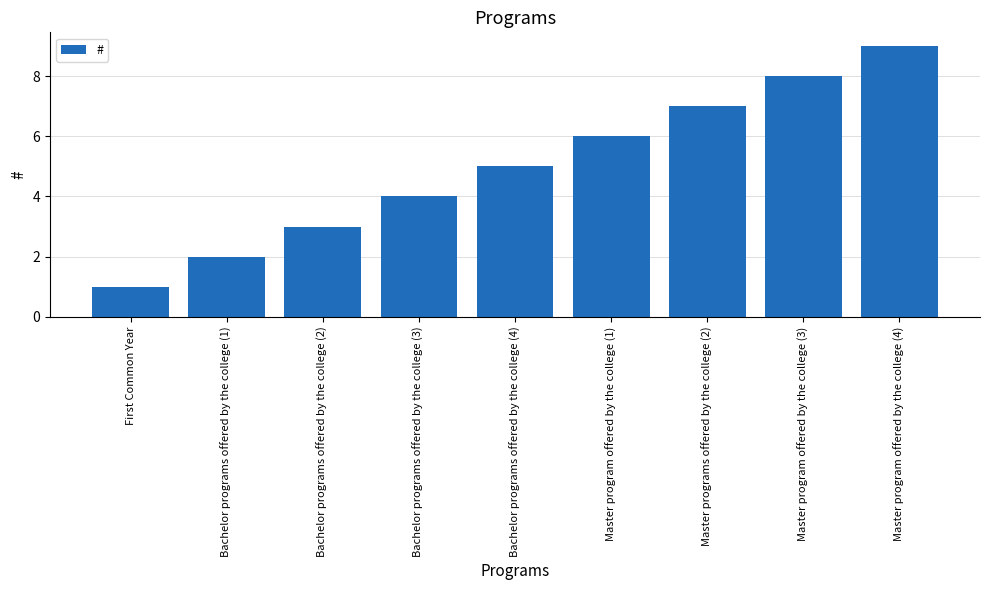

What is the change in value from Bachelor programs offered by the college (3) to Master program offered by the college (1)?

+2